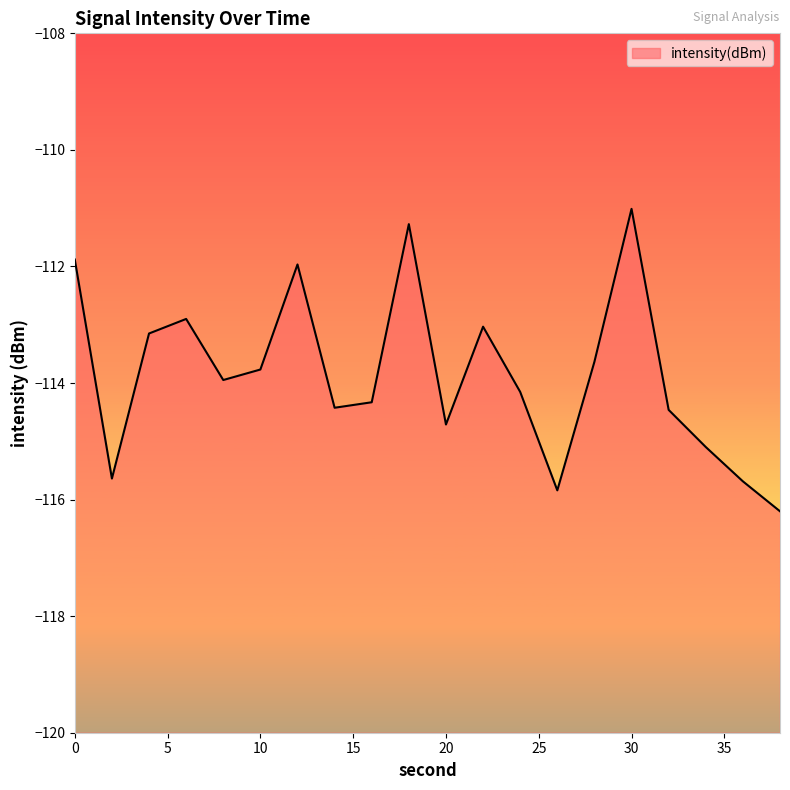

The value at 4 is -187.0. True or false?

False